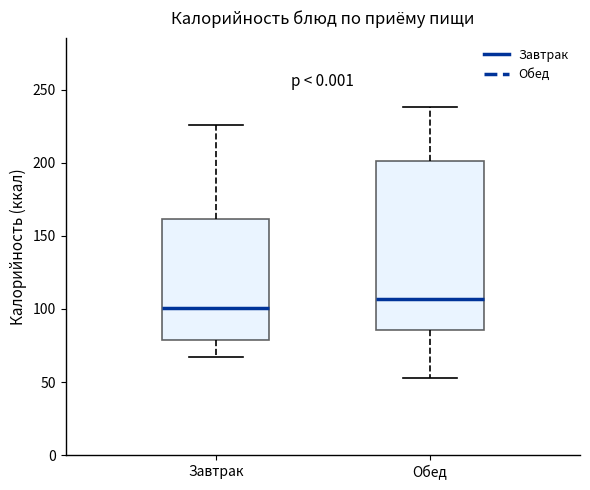

Where does the median line of the box for Завтрак sit on the y-axis? The values are not printed on the chart, so give them approximately, as read against the axis.

100